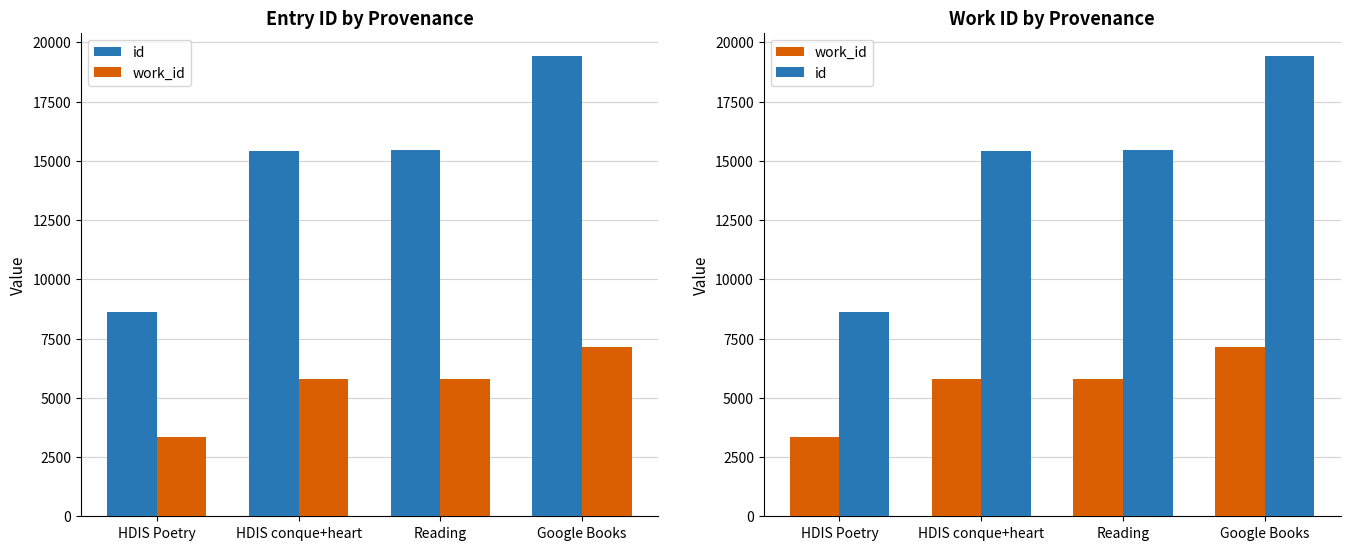

What is the label of the 4th bar from the right?

HDIS Poetry